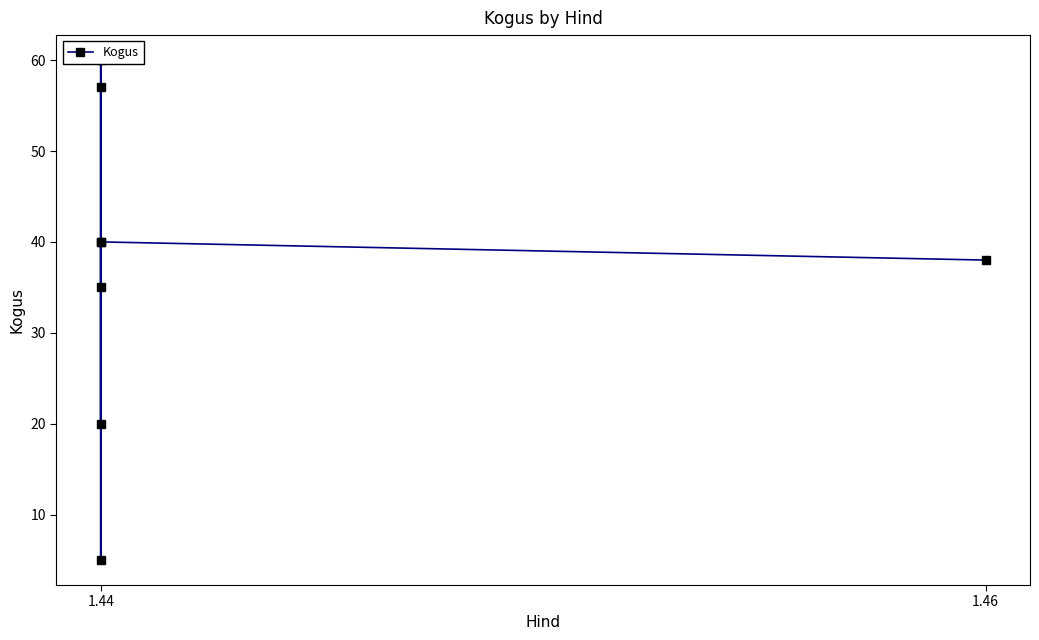

Is this an area chart (filled region under the line)?

No